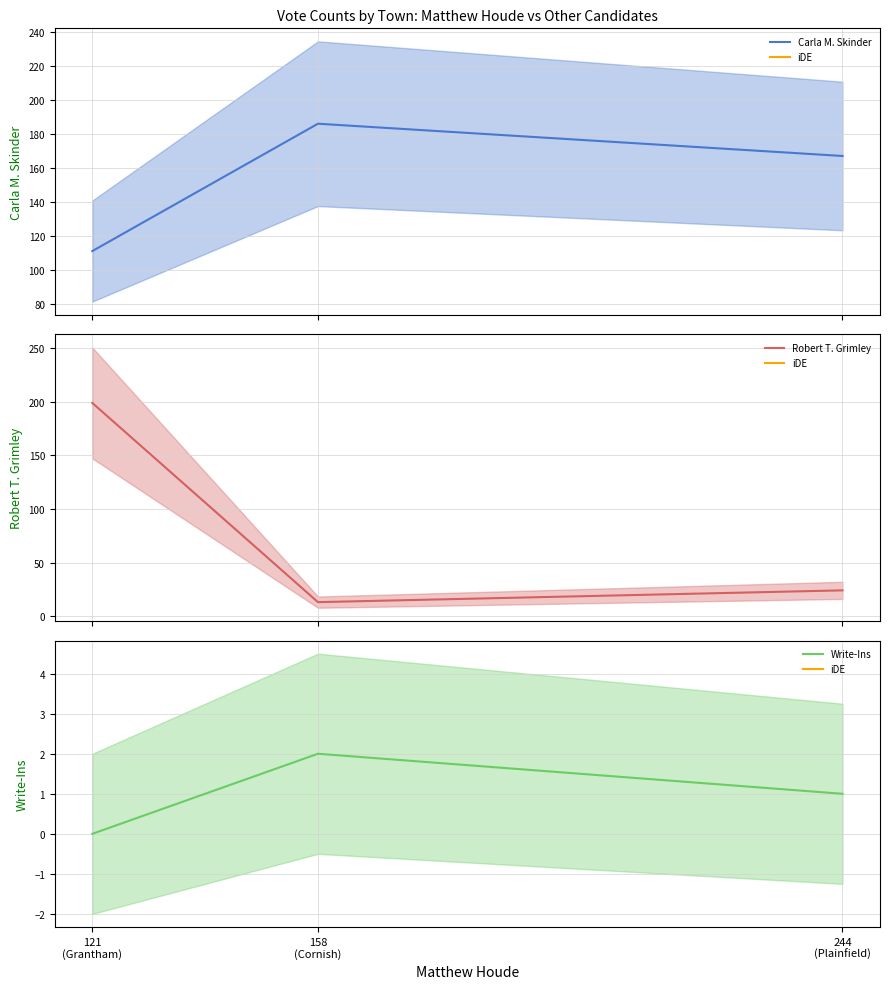

List the series in order of their overall mean, lowest first.

Write-Ins, Robert T. Grimley, Carla M. Skinder